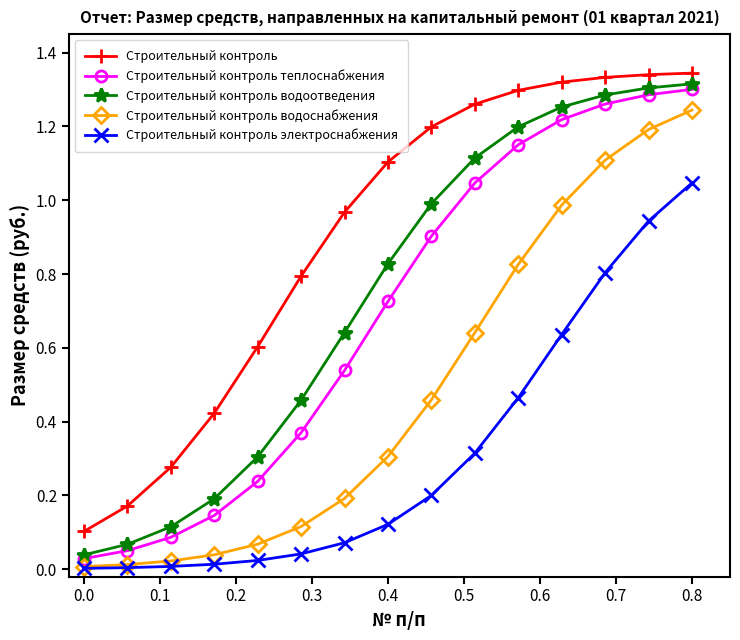

True or false: Строительный контроль водоснабжения has more than 2 interior local peaks.

False